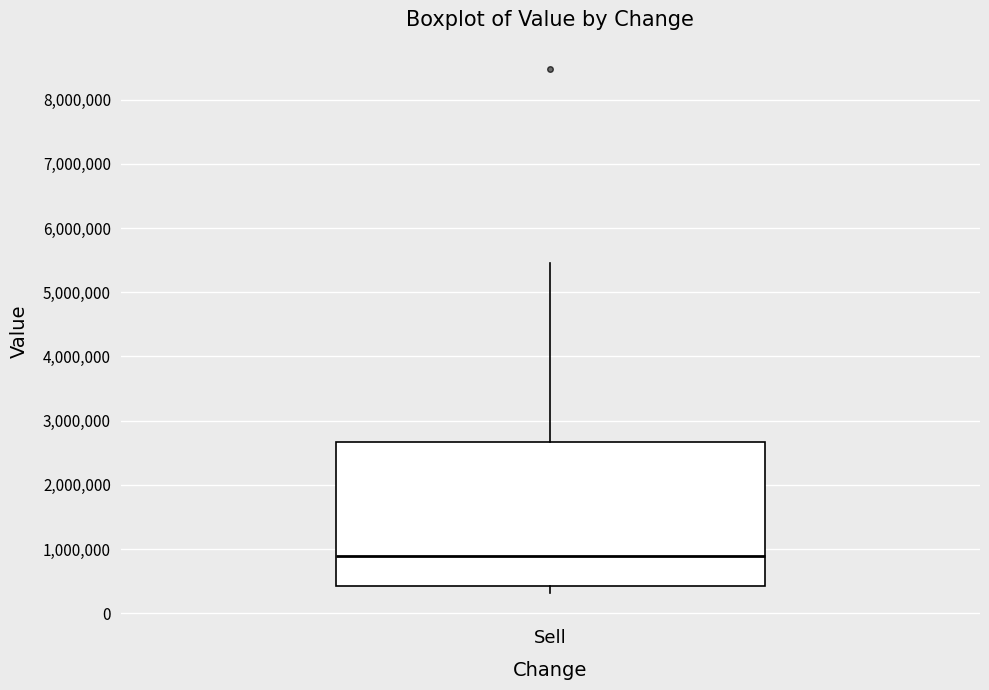

Transcribe this box plot: give where the median line is, the range the box spans, and where the two whiskers end, as read against the y-axis. The values are not printed on the chart, so give them approximately, as read against the axis.

median 900000, box 400000 to 2700000, whiskers 300000 to 5500000